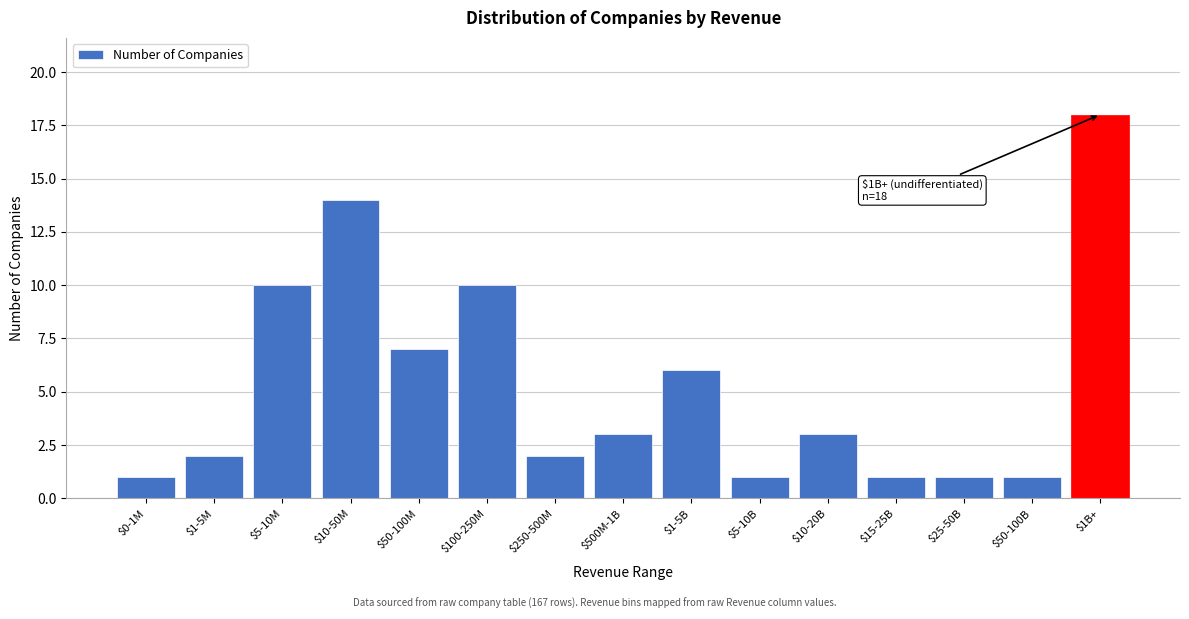

Reading left to right, extract all data points from this chart.

1	2	10	14	7	10	2	3	6	1	3	1	1	1	18